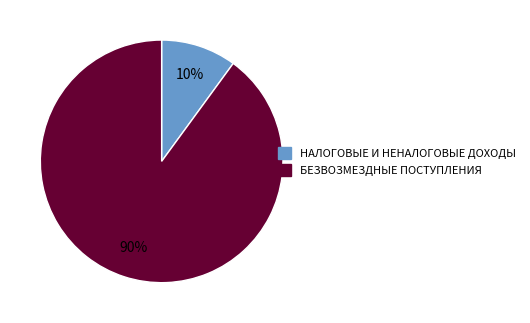

To the nearest percent, what percentage of the pie is БЕЗВОЗМЕЗДНЫЕ ПОСТУПЛЕНИЯ?

90%